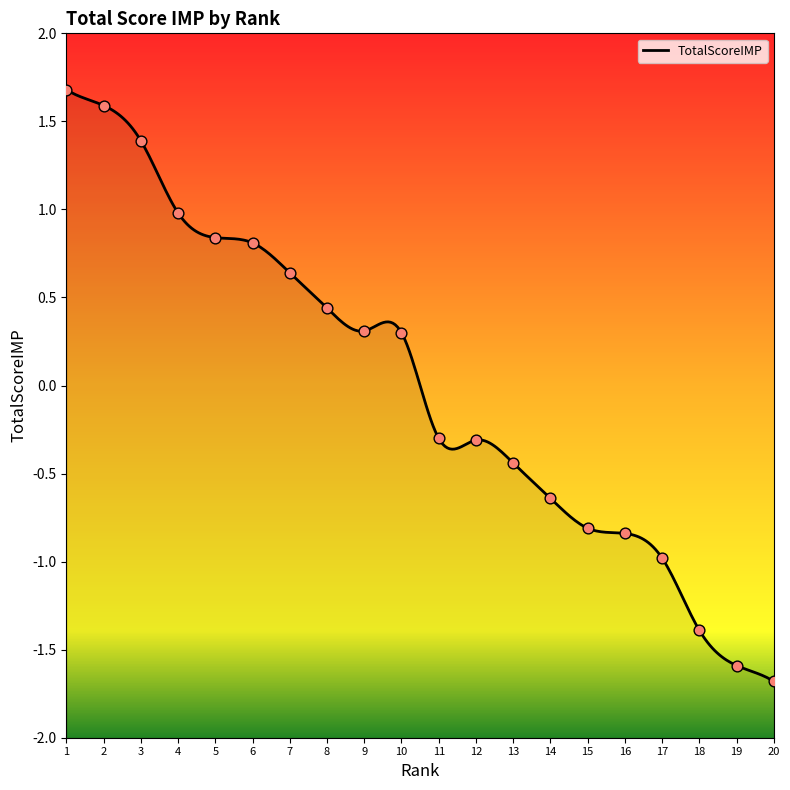

Which has a higher value, 13 or 3?

3